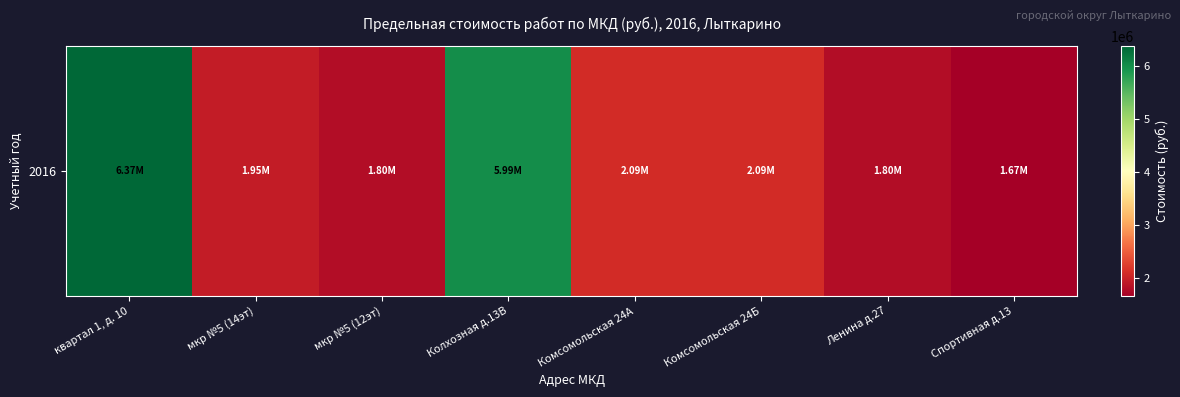

The chart shows a value of 1667387.7 at Спортивная д.13. True or false?

True